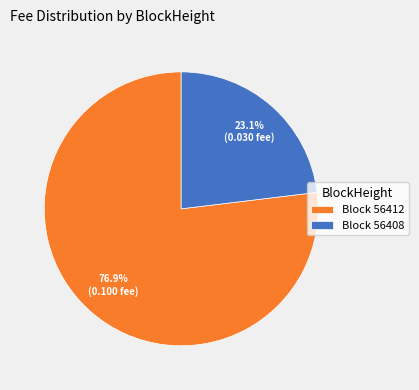

Is there any slice that represents more than half of the pie?

Yes